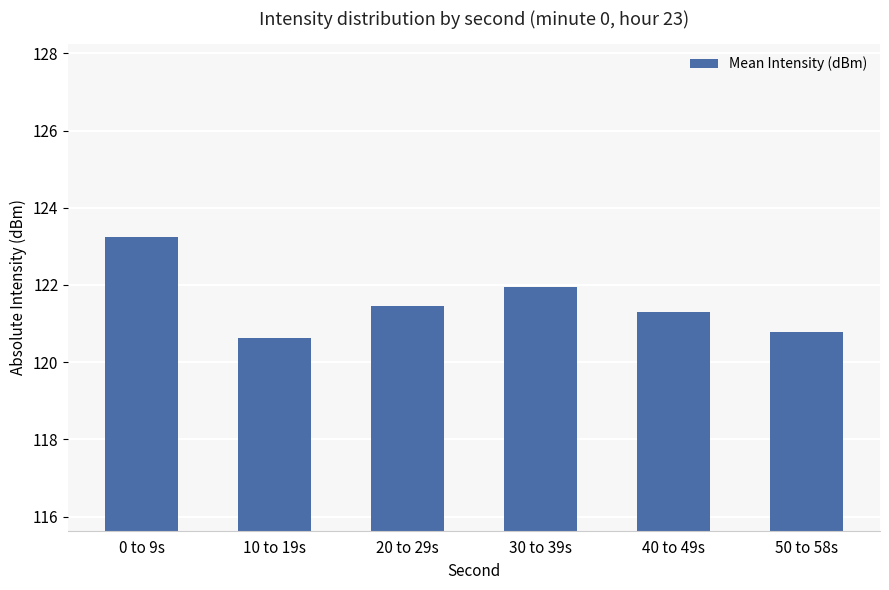

What is the minimum value shown in the chart?

120.6